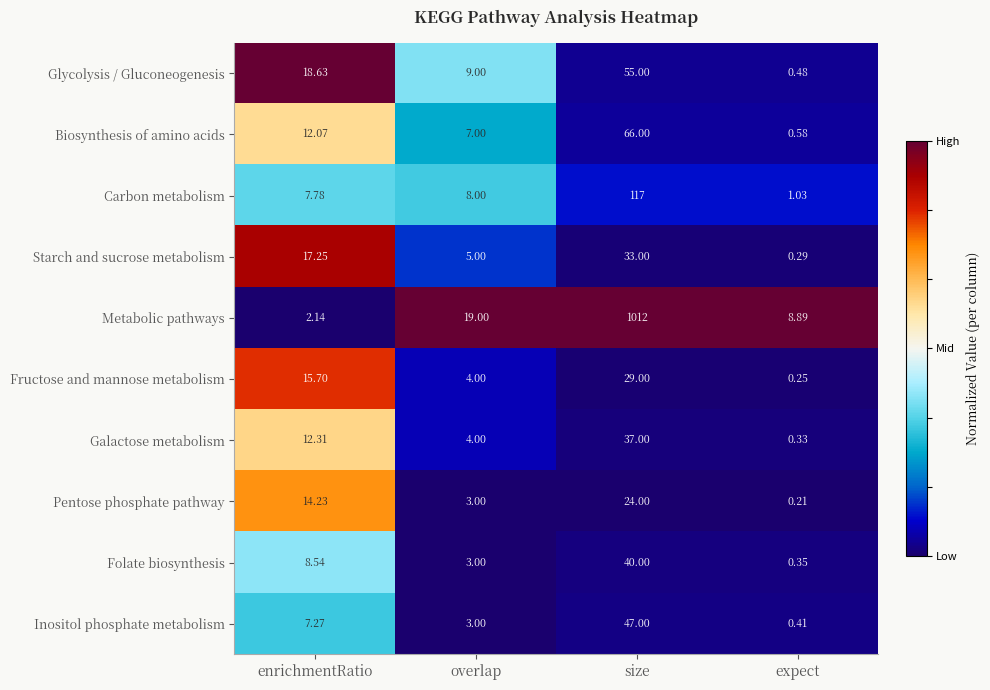

At which label does Carbon metabolism reach its peak?

size